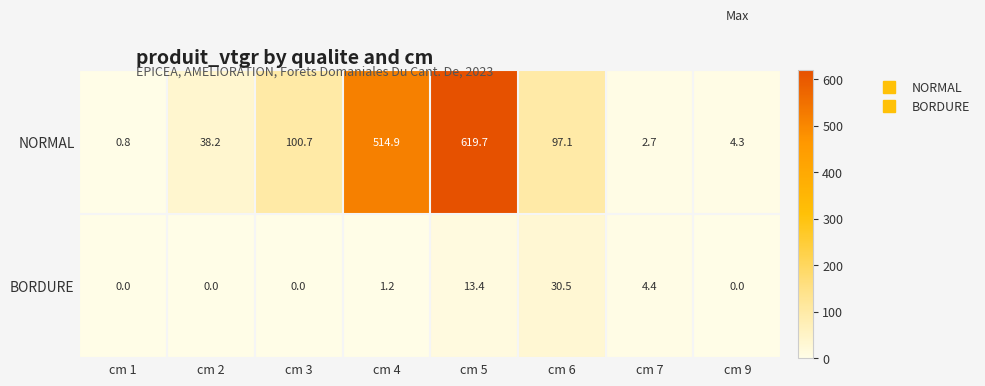

At how many categories does at least one series exceed 557?

1